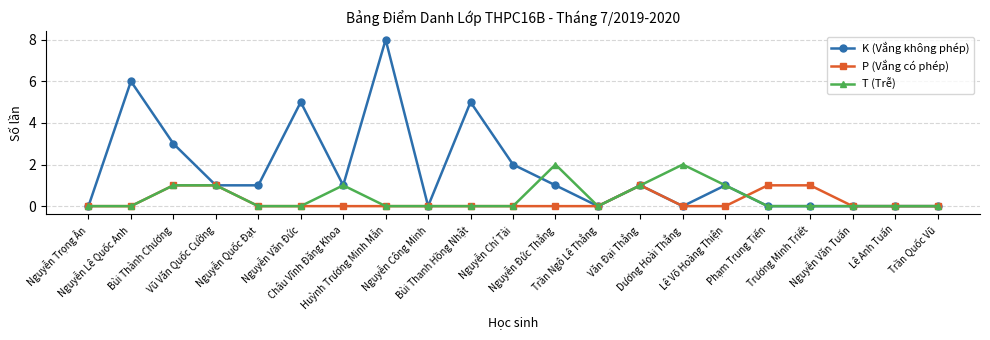

How many lines are shown in the chart?

3